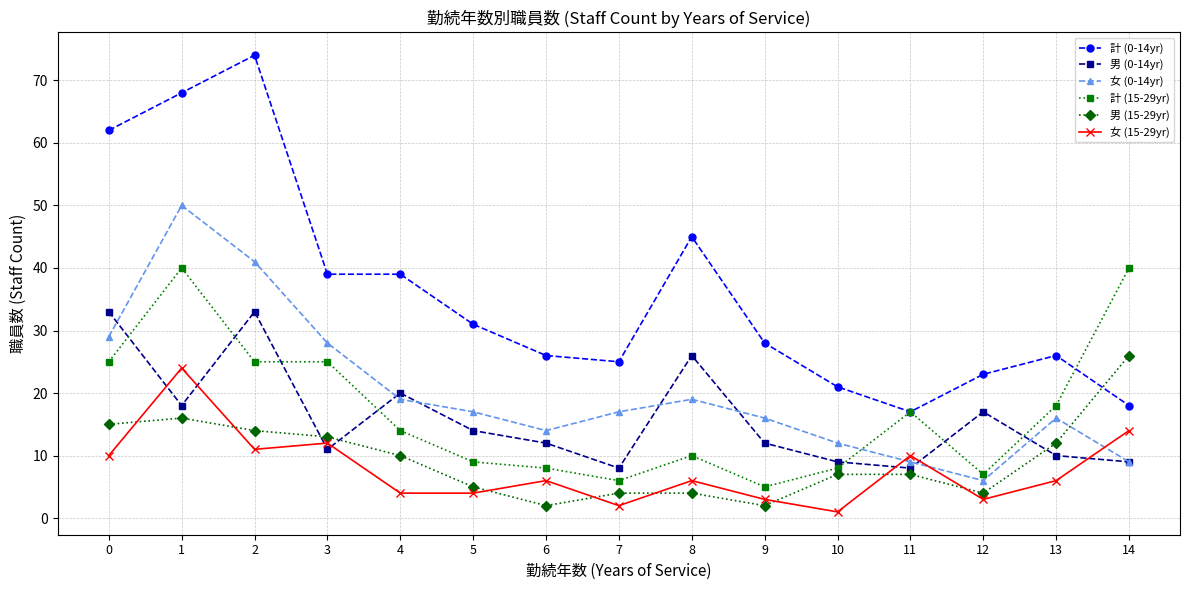

Which category has the lowest value in the 女 (15-29yr) series?

10